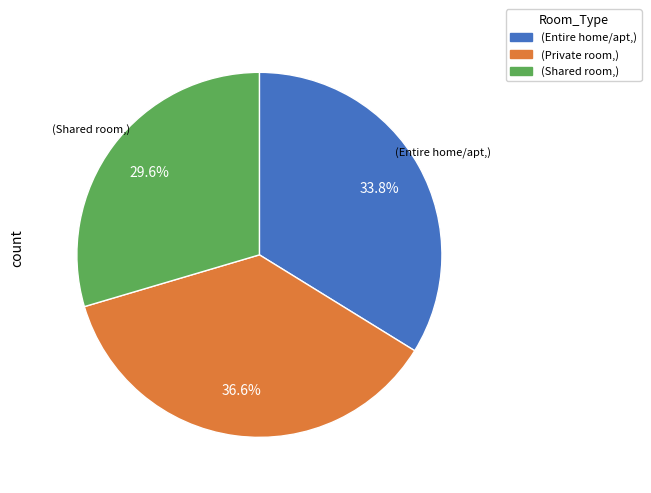

Rank the categories by value from lowest to highest.

(Shared room,), (Entire home/apt,), (Private room,)